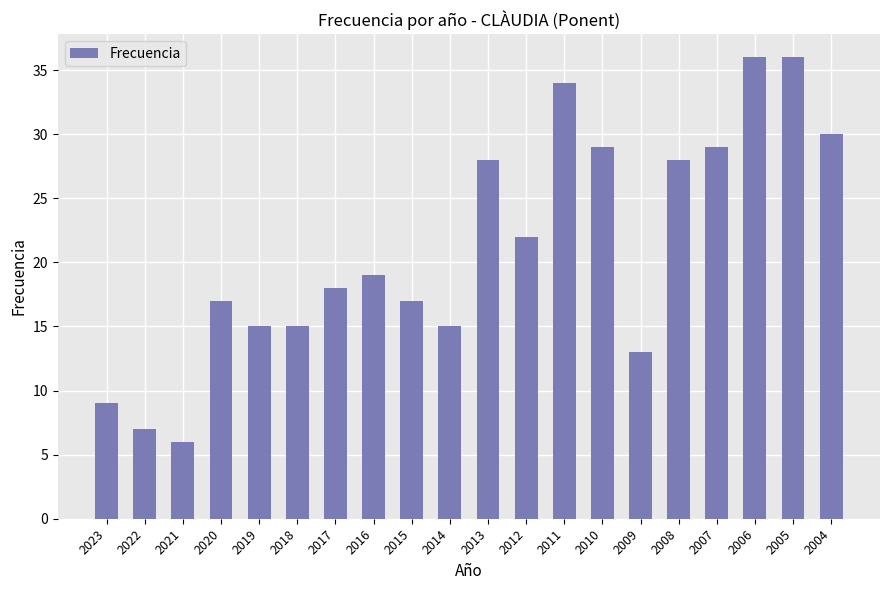

The value at 2010 is 48. True or false?

False